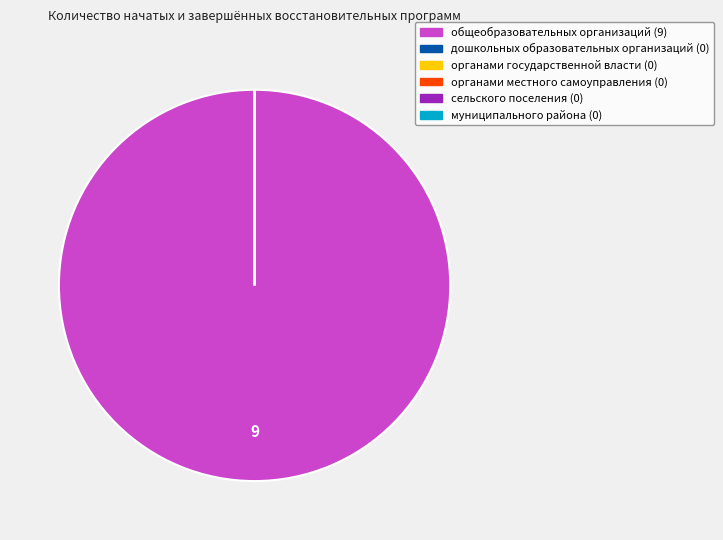

How many slices are in this pie chart?

6